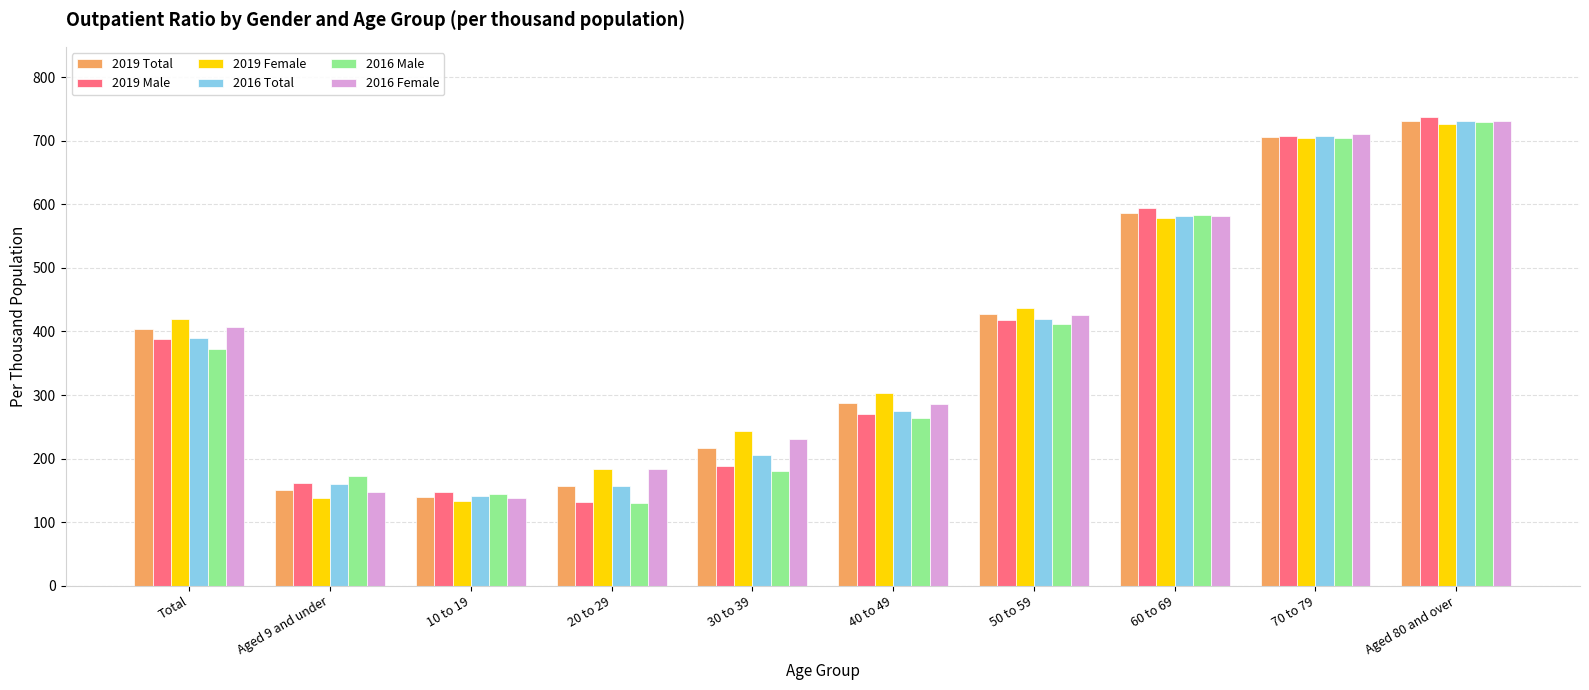

Is the value of 2019 Total at 10 to 19 greater than the value of 2016 Total at 70 to 79?

No